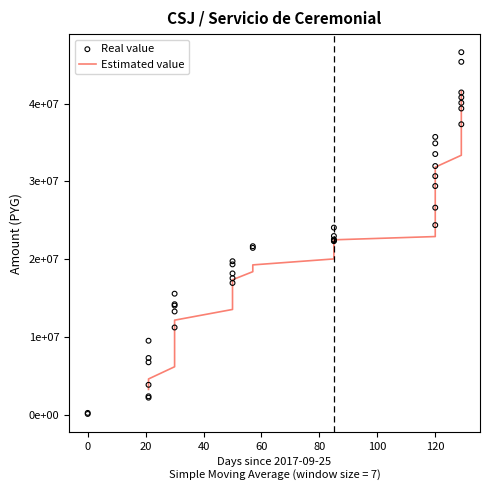

Which series has the widest spread of Y values?

Real value